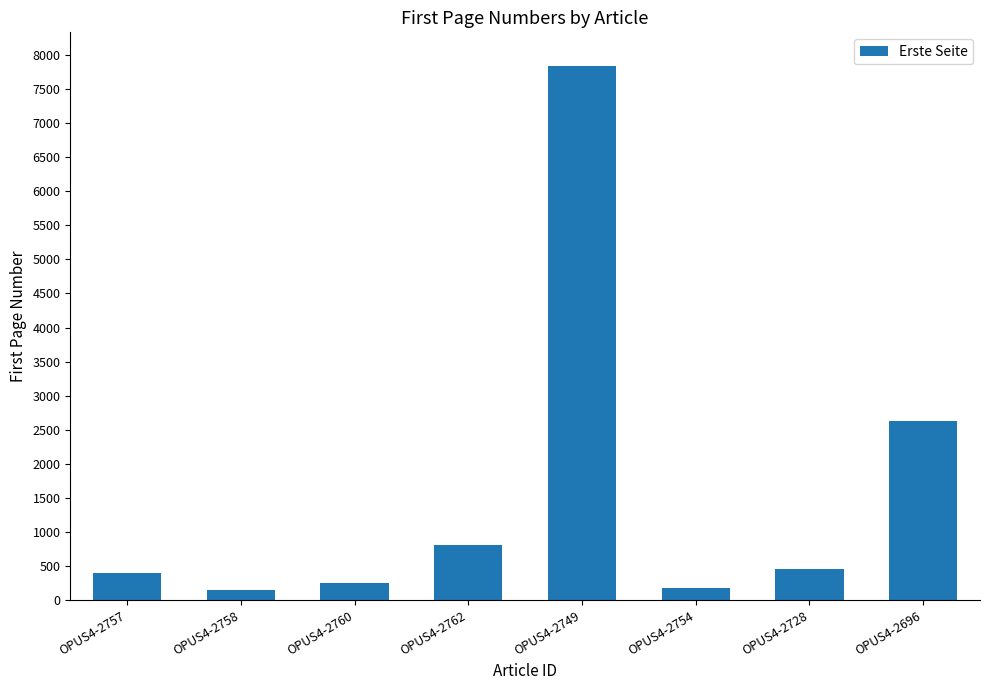

The chart shows a value of 801 at OPUS4-2762. True or false?

True